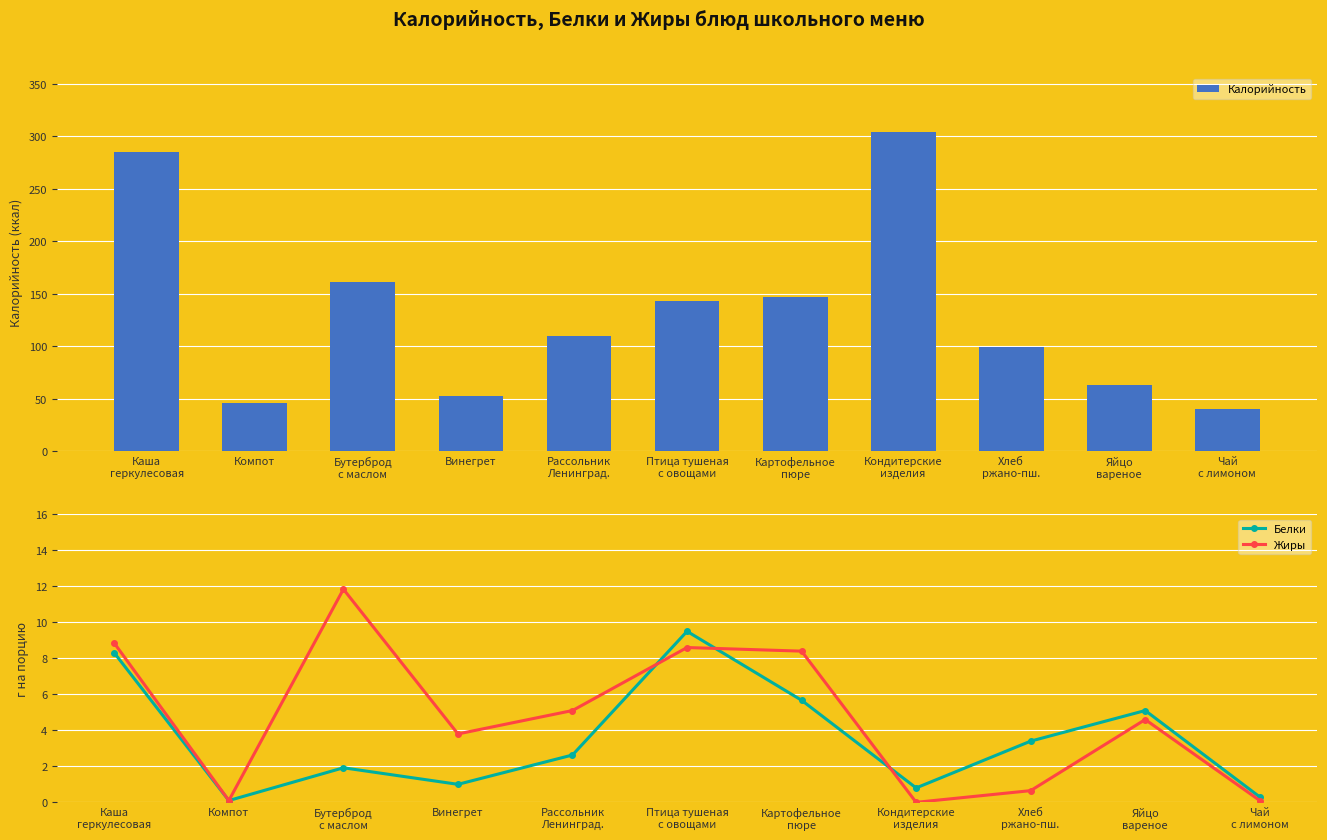

What is the sum of the Жиры values at Винегрет and Чай
с лимоном?

3.9